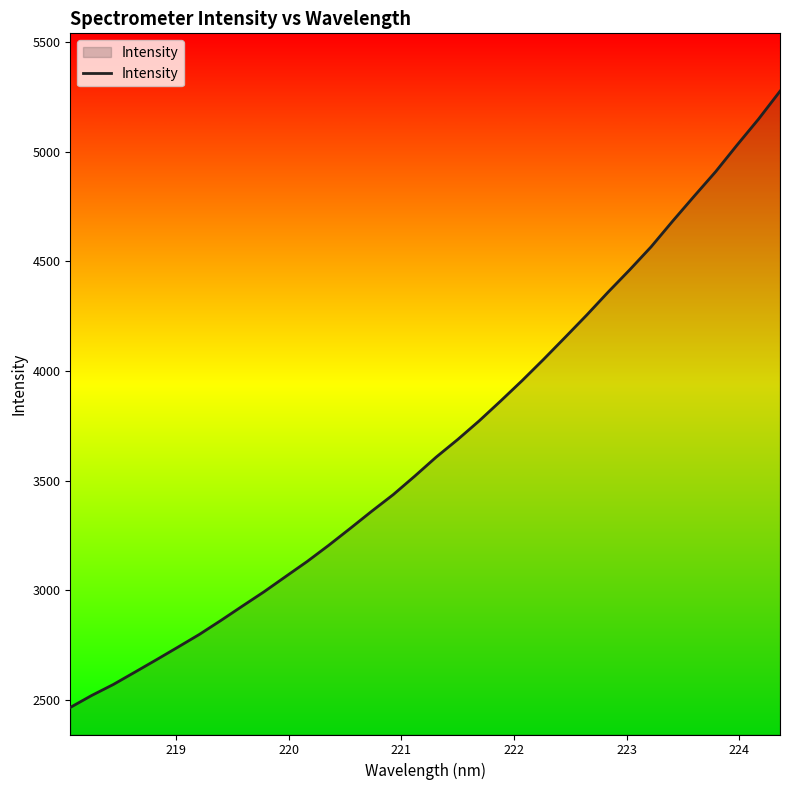

What is the maximum value shown in the chart?

5275.0